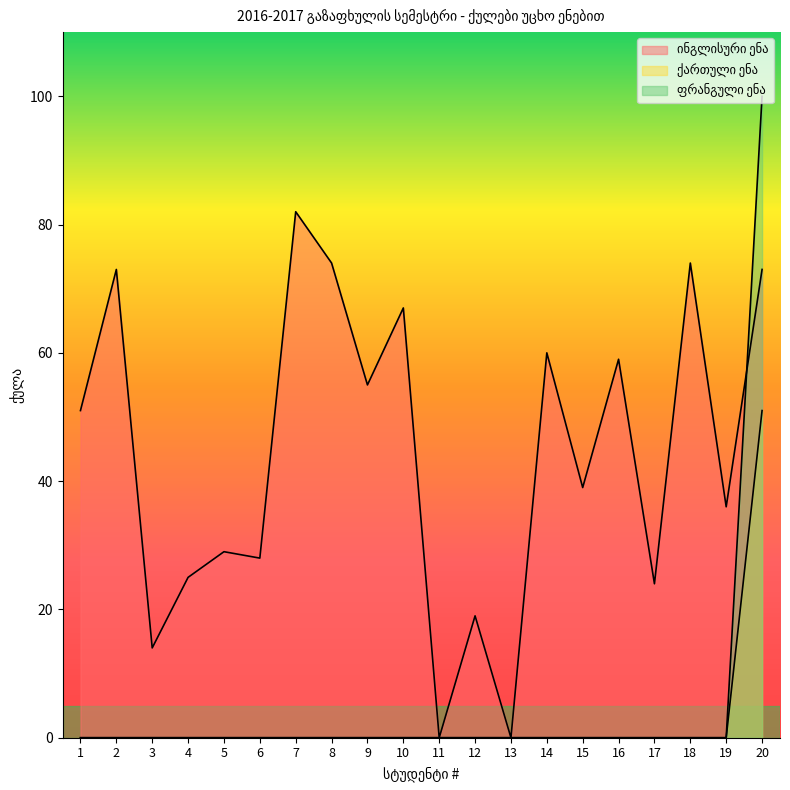

Does the chart display data point markers on the line(s)?

No